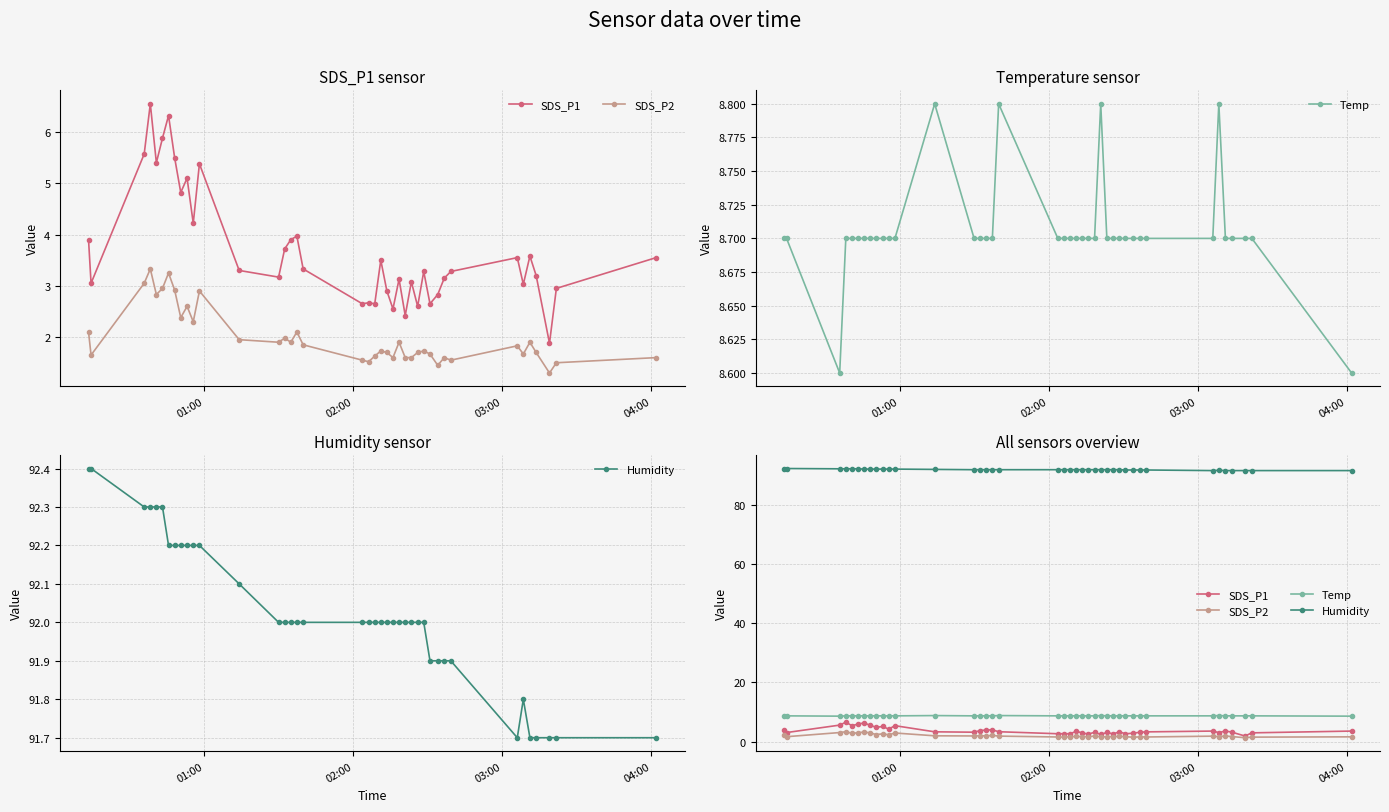

Does the chart have visible grid lines?

Yes